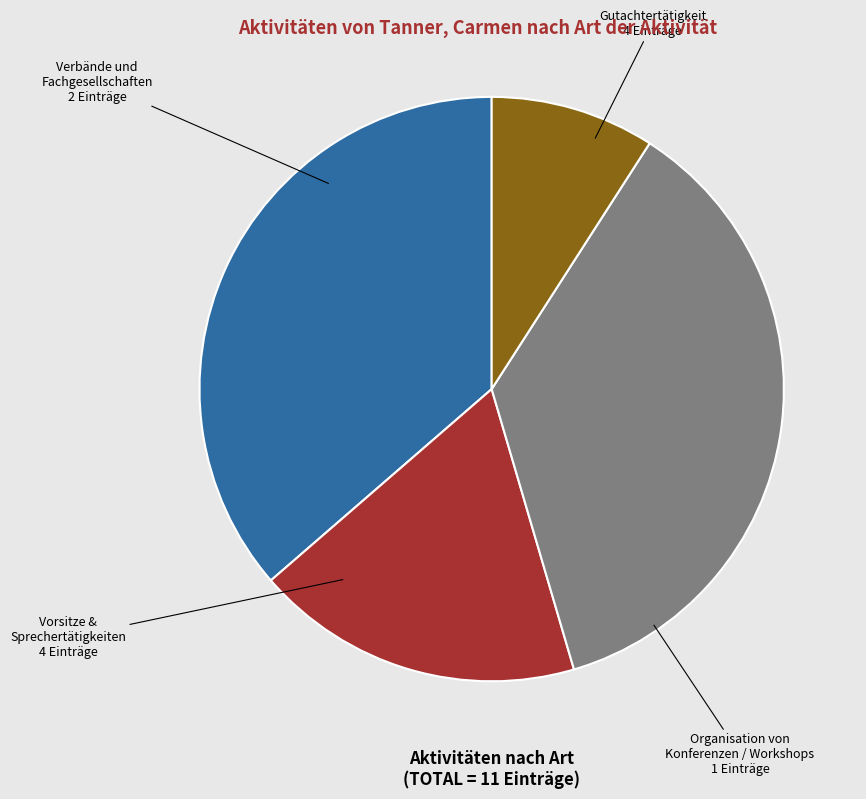

How many segments does this pie chart have?

4